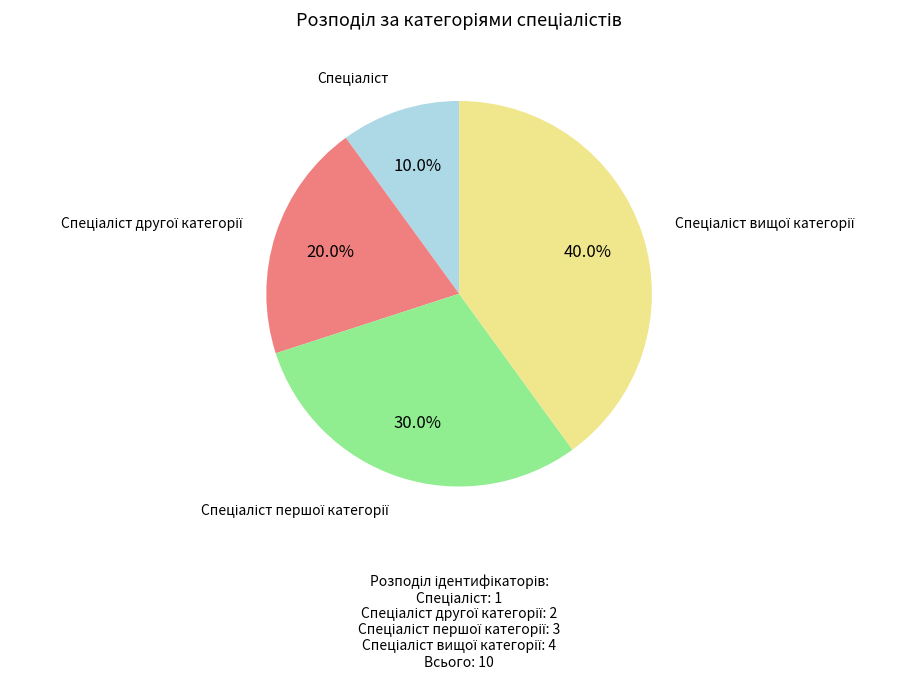

Count the number of slices in the pie.

4